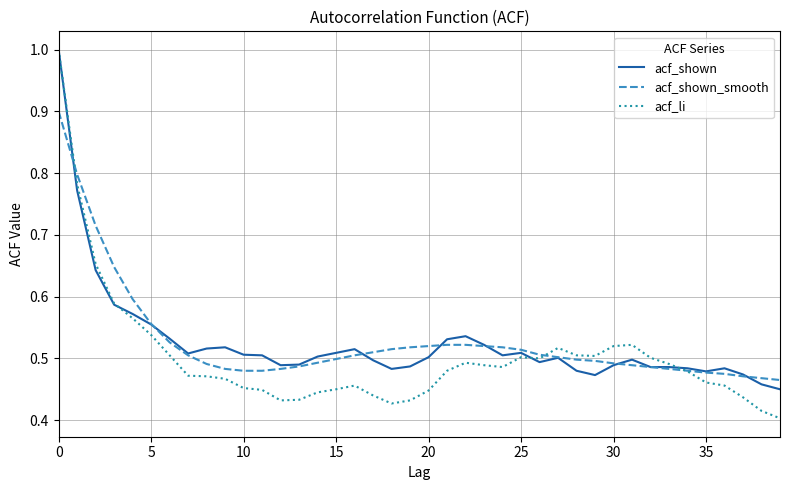

At how many categories does at least one series exceed 0?

40